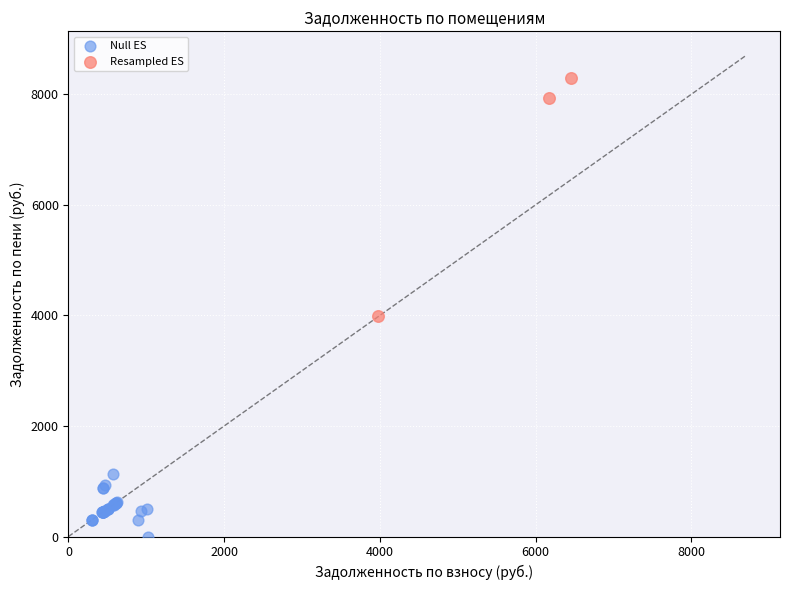

Which series has the widest spread of Y values?

Resampled ES